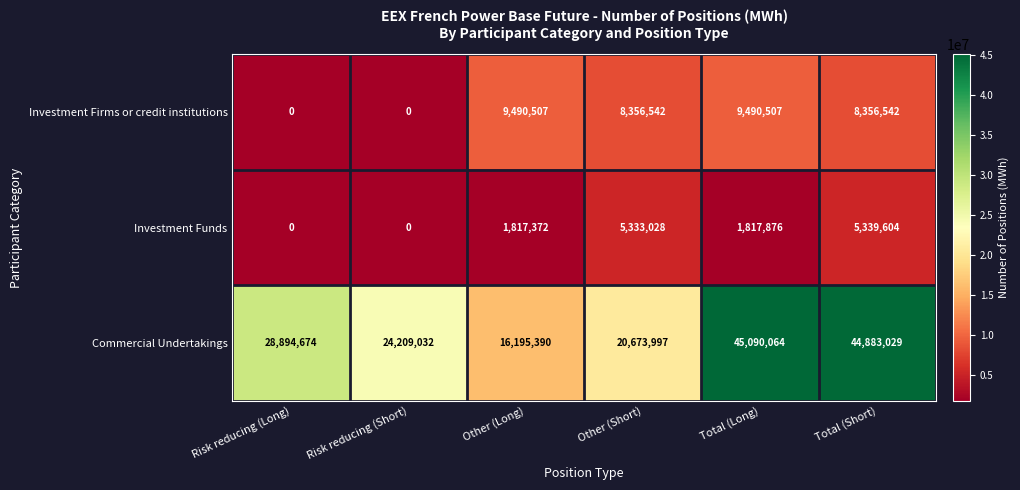

At which category does the chart reach its peak across all series?

Total (Long)